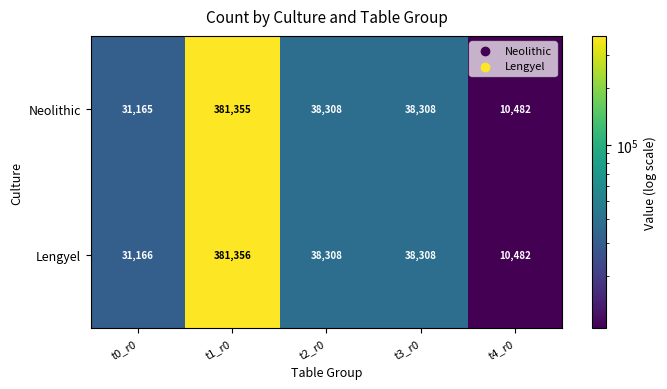

At how many categories does at least one series exceed 162309?

1